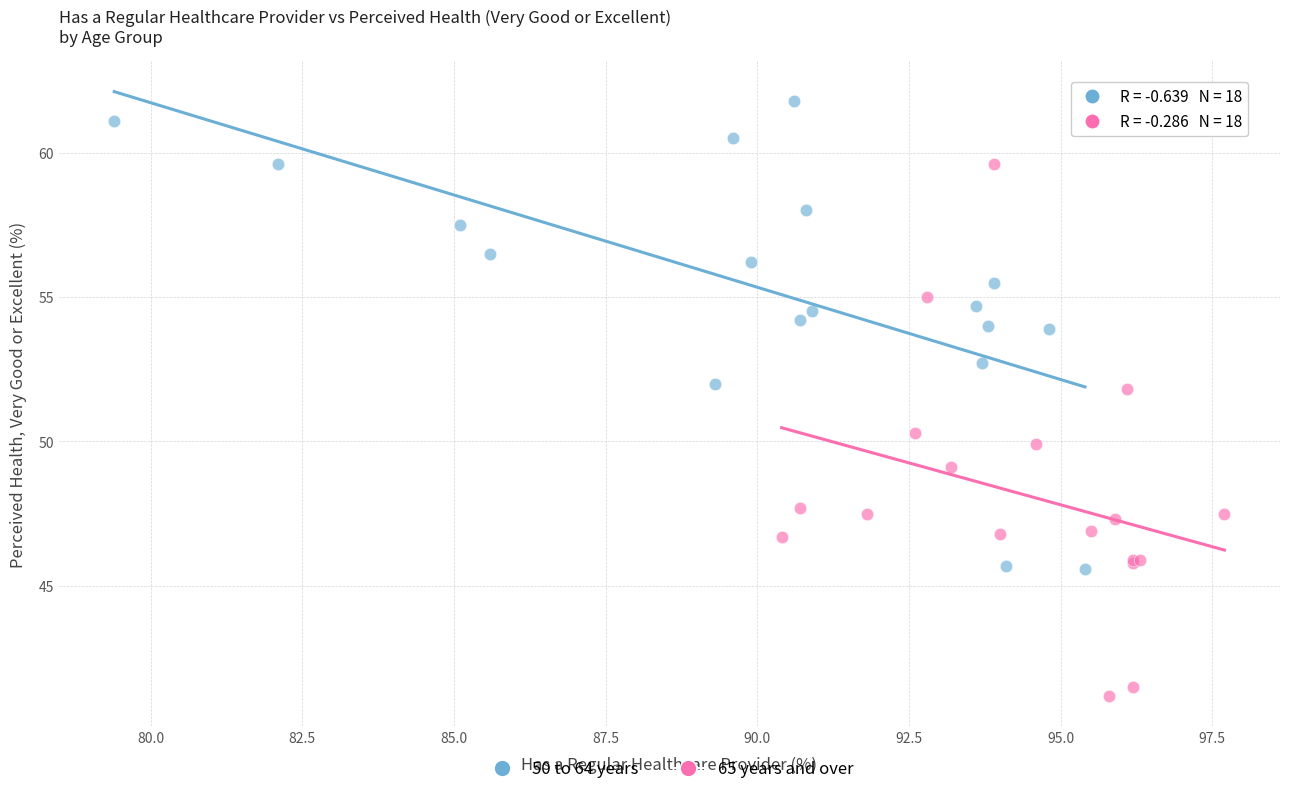

Which series has the largest Y range (max minus min)?

65 years and over